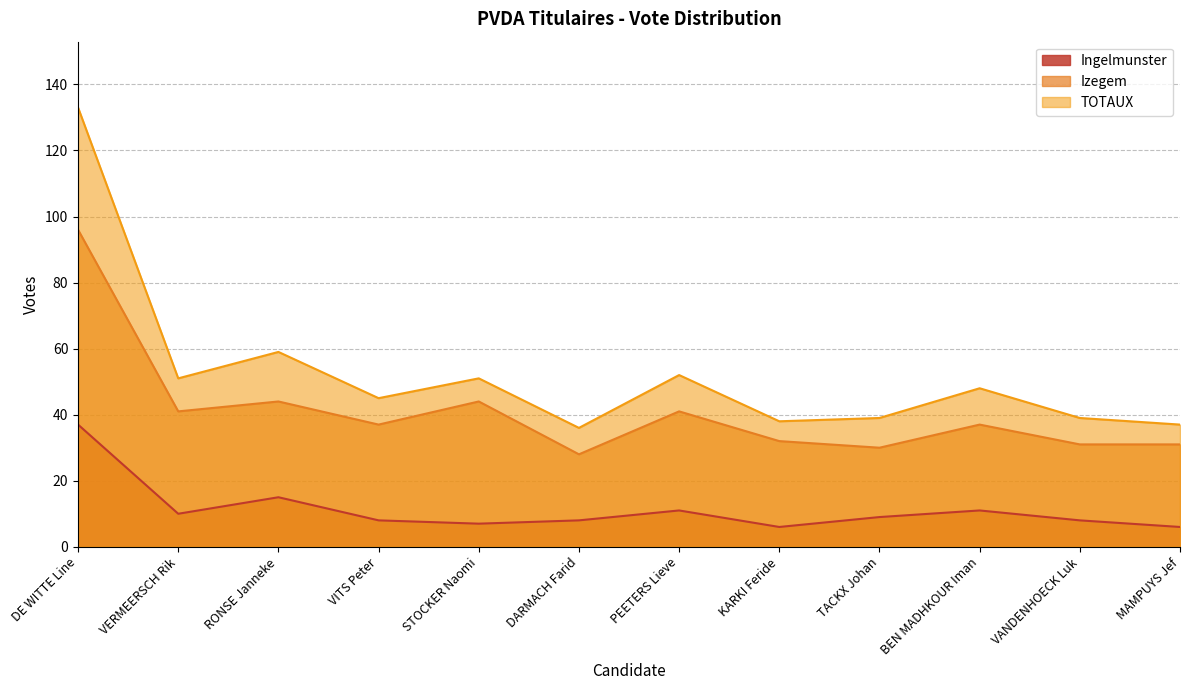

How many distinct data groups are displayed?

3